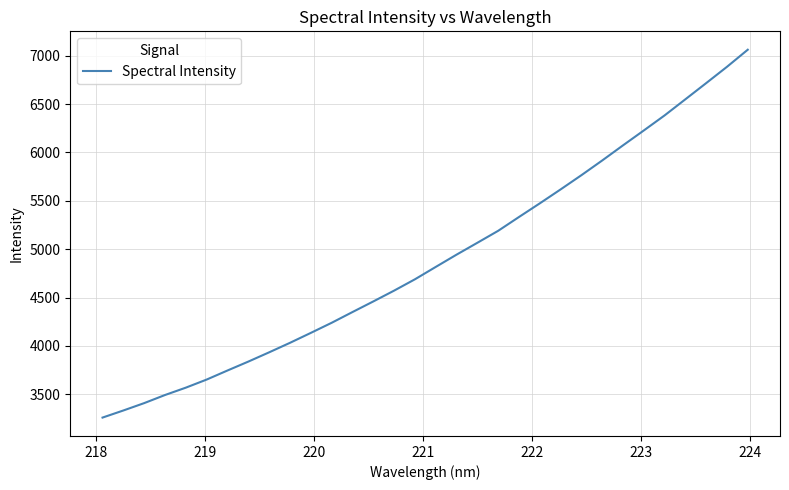

What is the maximum value shown in the chart?

7061.7